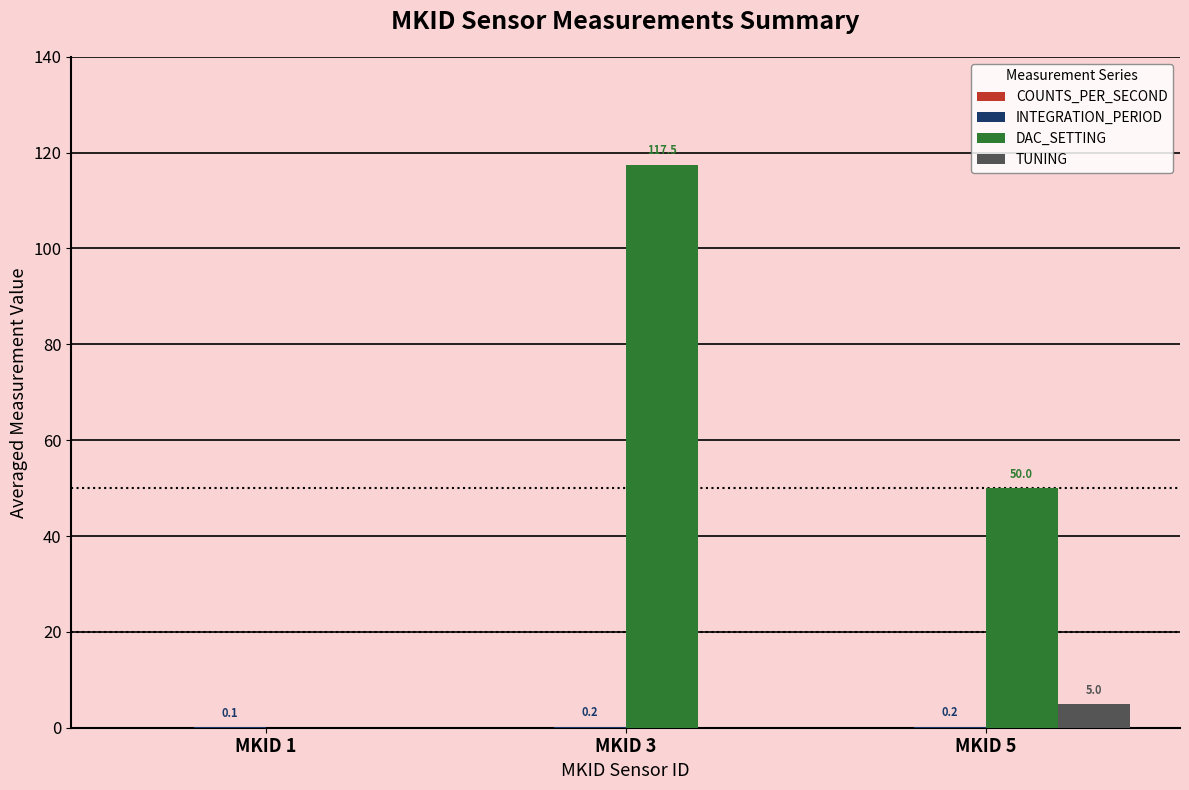

What is the highest value of the DAC_SETTING series?

117.5